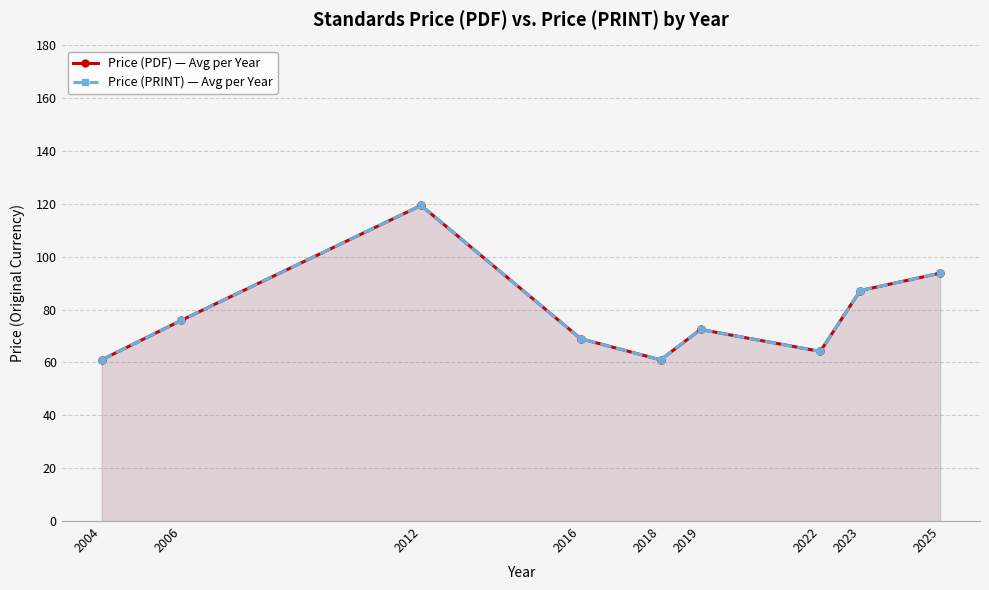

Where is the first local maximum for Price (PRINT) — Avg per Year?

2012